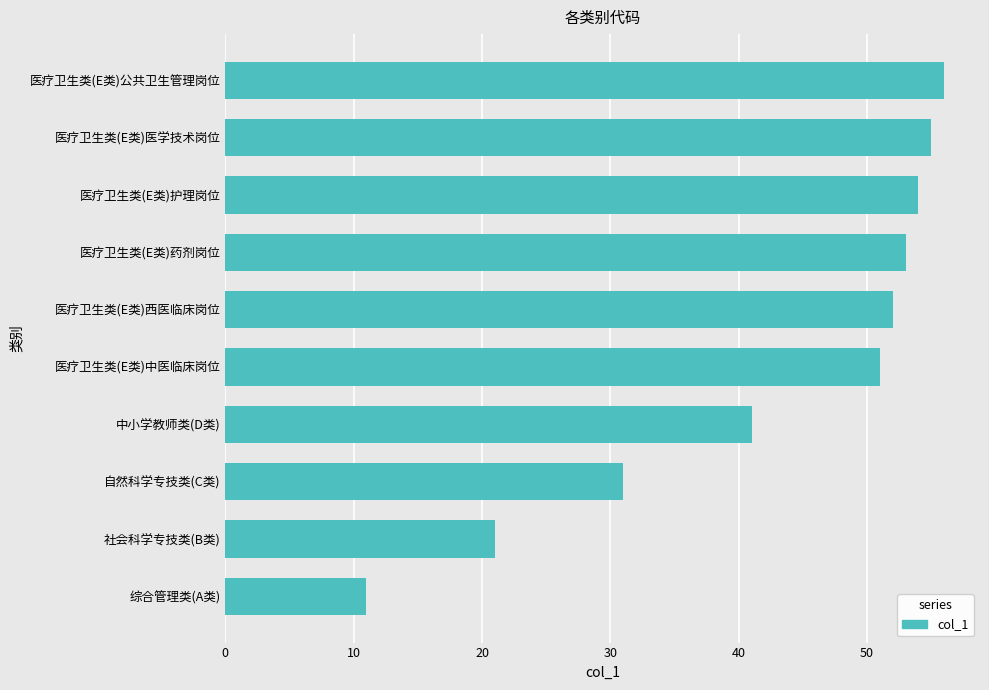

How many bars are there in total?

10